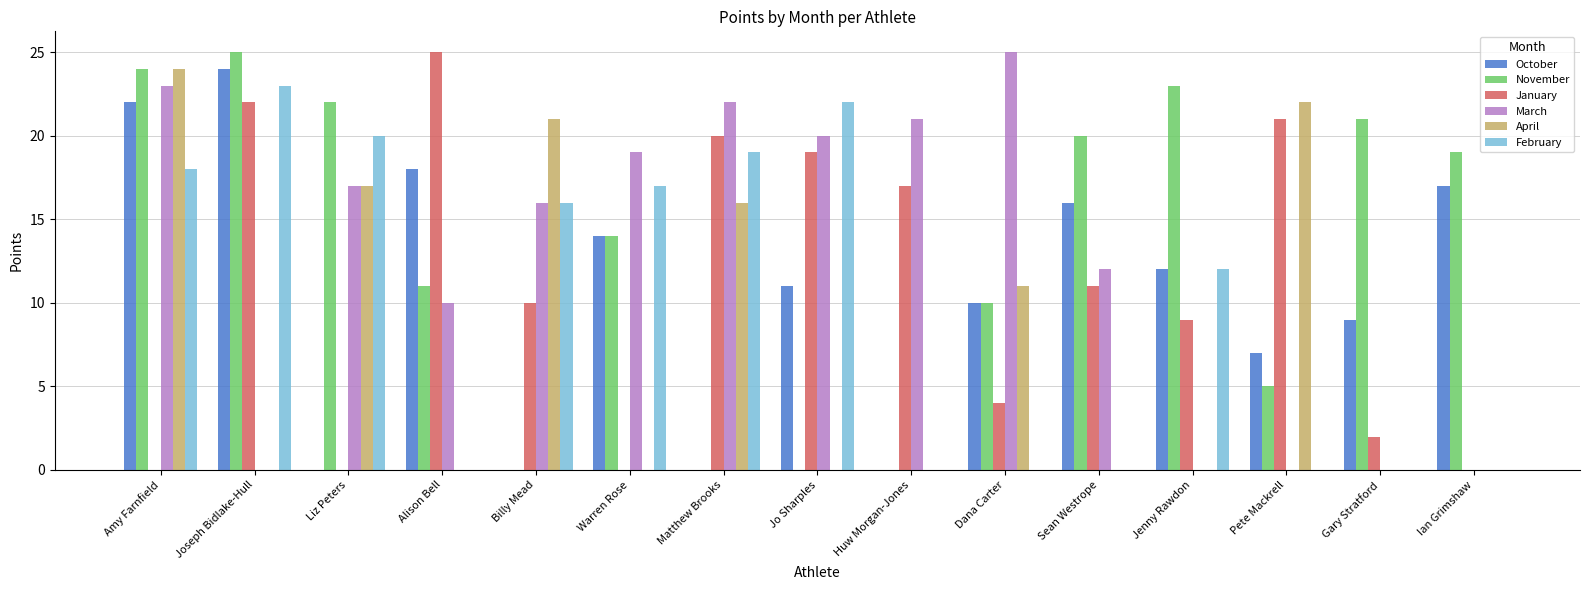

How many distinct data groups are displayed?

6